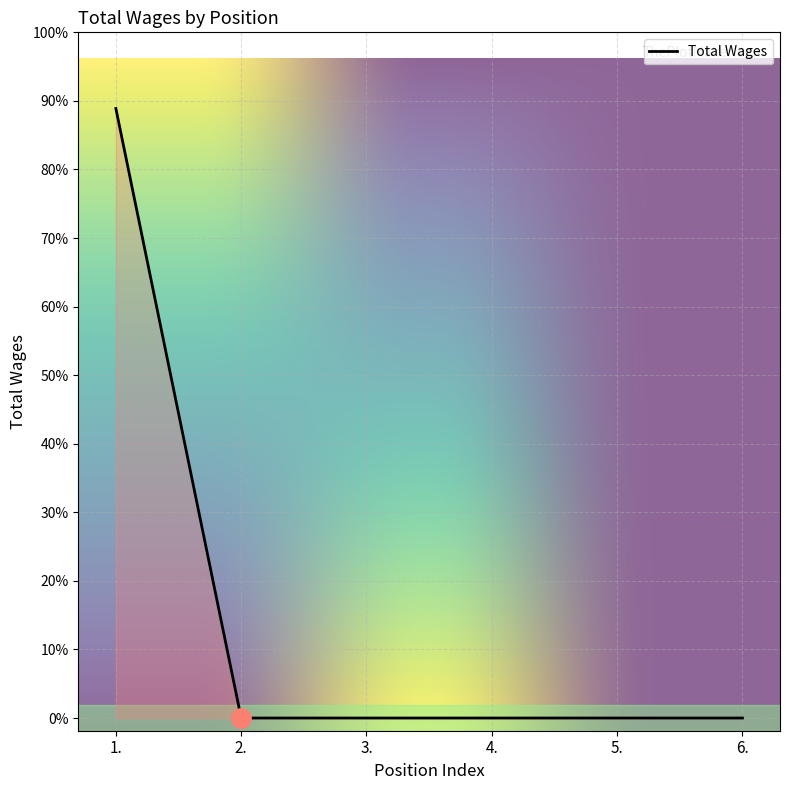

What is the label of the 6th point from the right?

1.